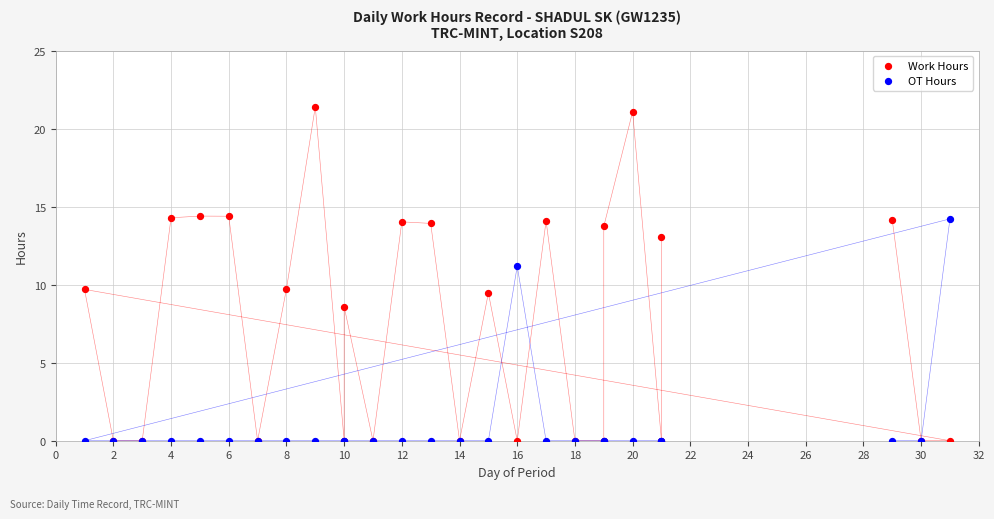

Which series reaches the maximum Y coordinate?

Work Hours